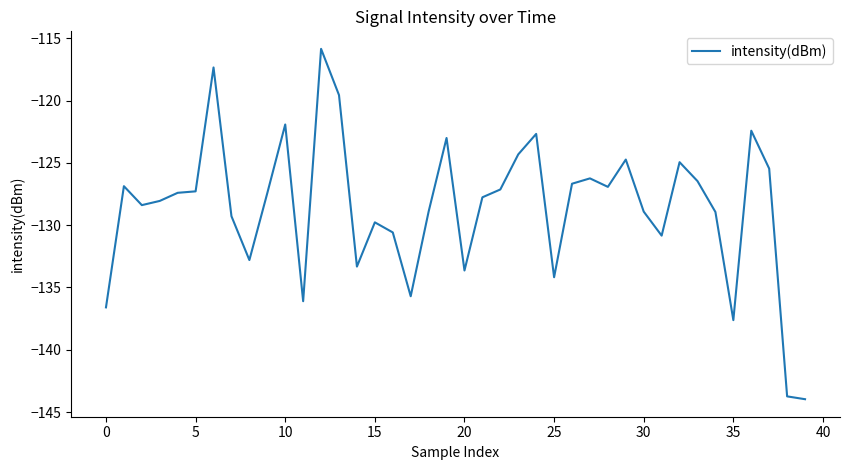

What is the minimum value shown in the chart?

-144.0